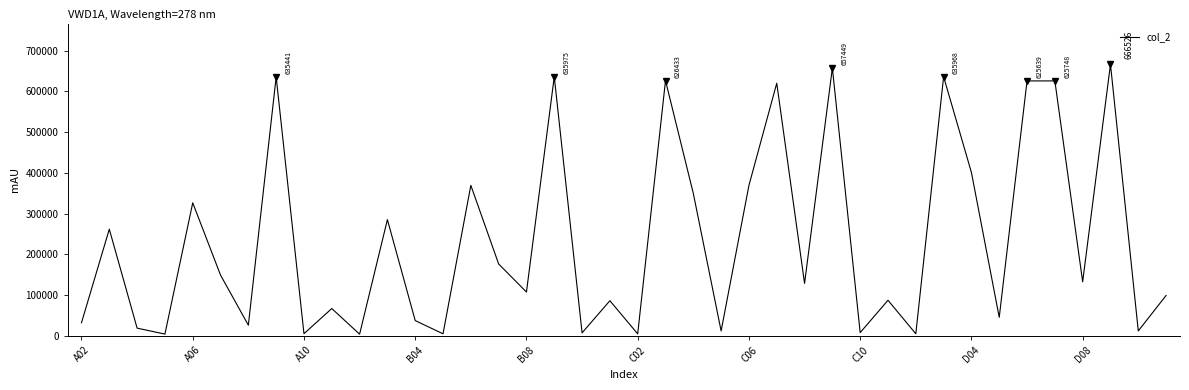

What is the maximum value shown in the chart?

666526